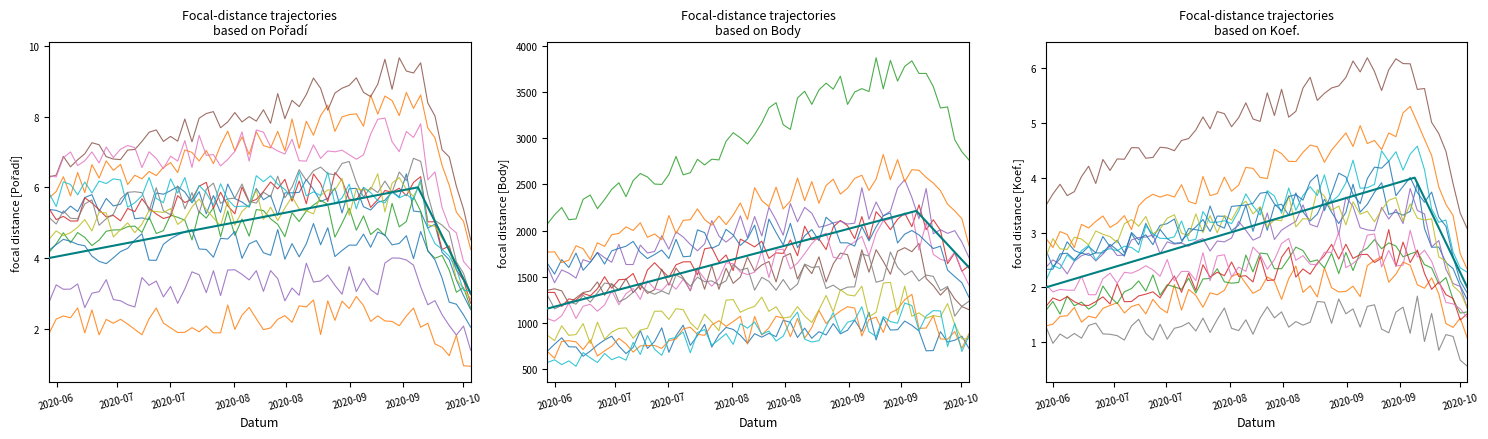

Reading left to right, list all the values displayed in this chart.

Pořadí: 4	6	3
Body: 1156	2213	1600
Koef.: 2	4	2